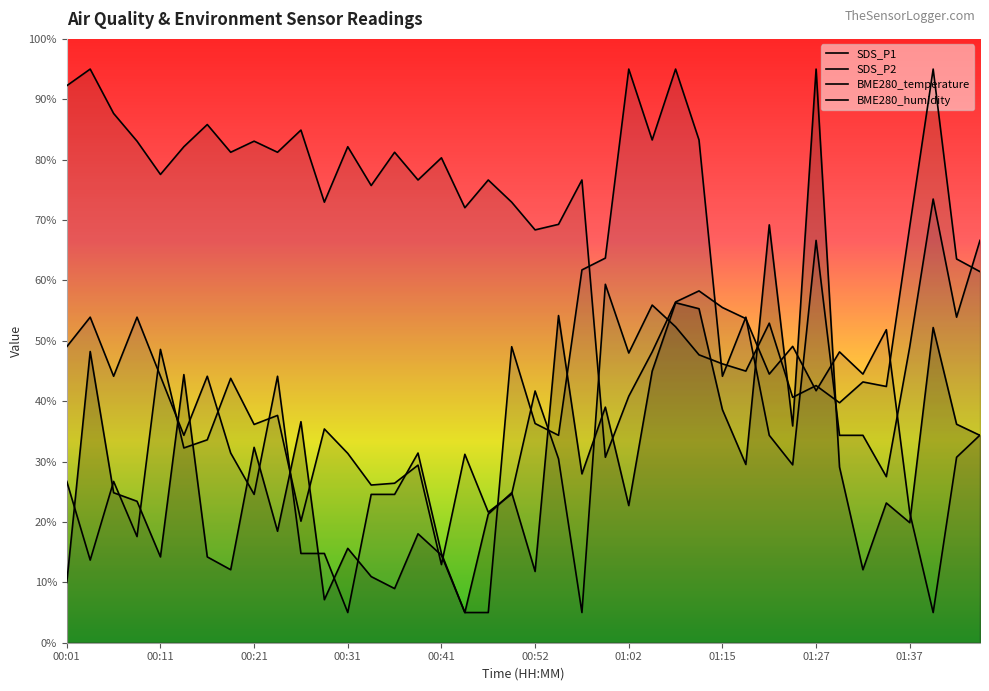

What is the sum of all BME280_humidity values?

1557.9